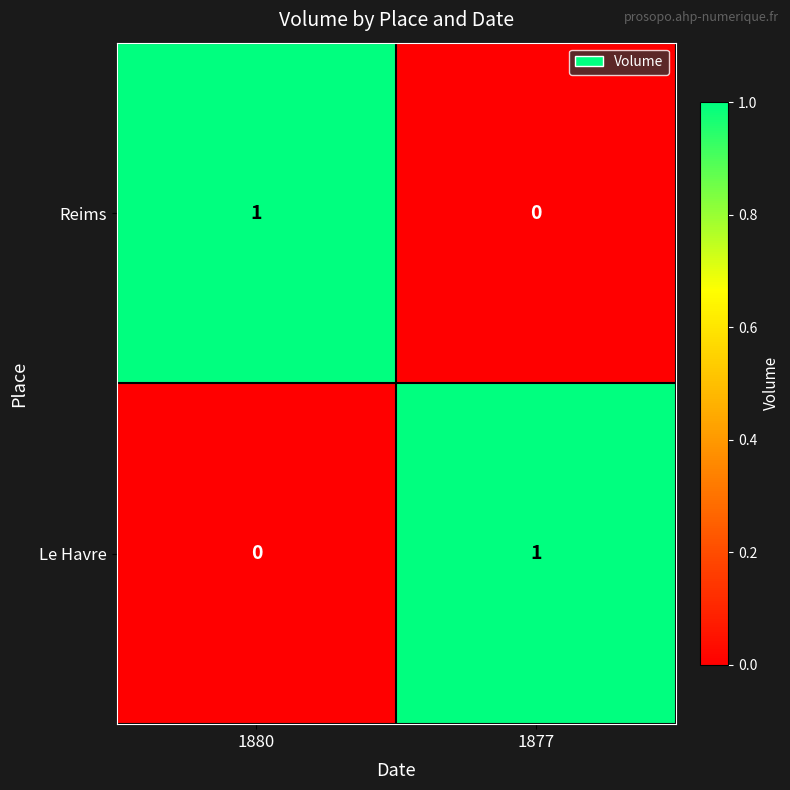

How many data points does each series have?

2